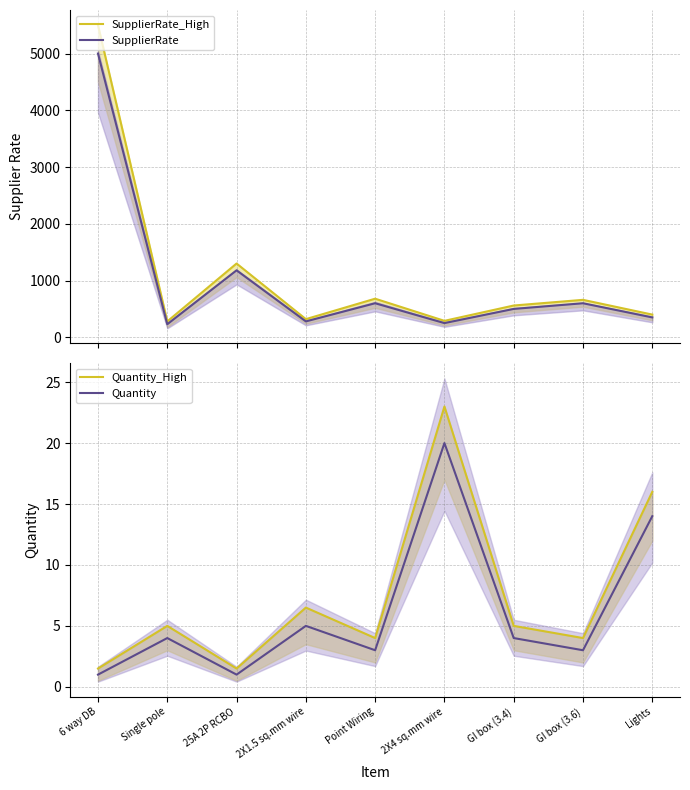

True or false: Quantity and SupplierRate cross at least once.

False